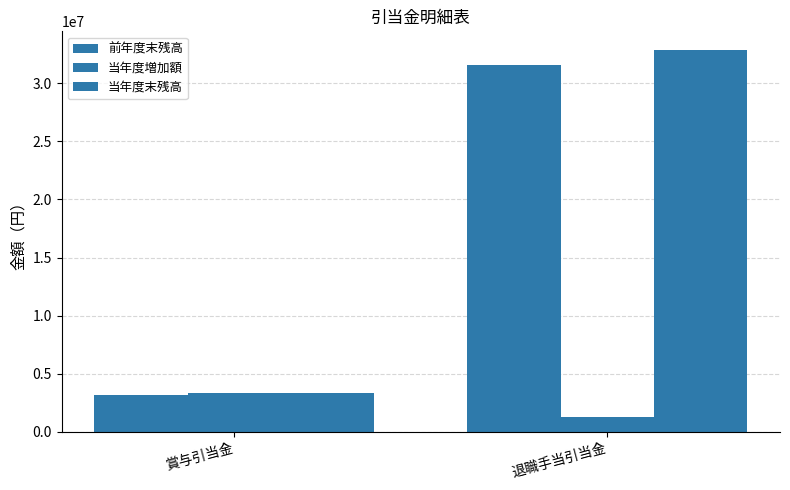

How many series are shown in this chart?

3